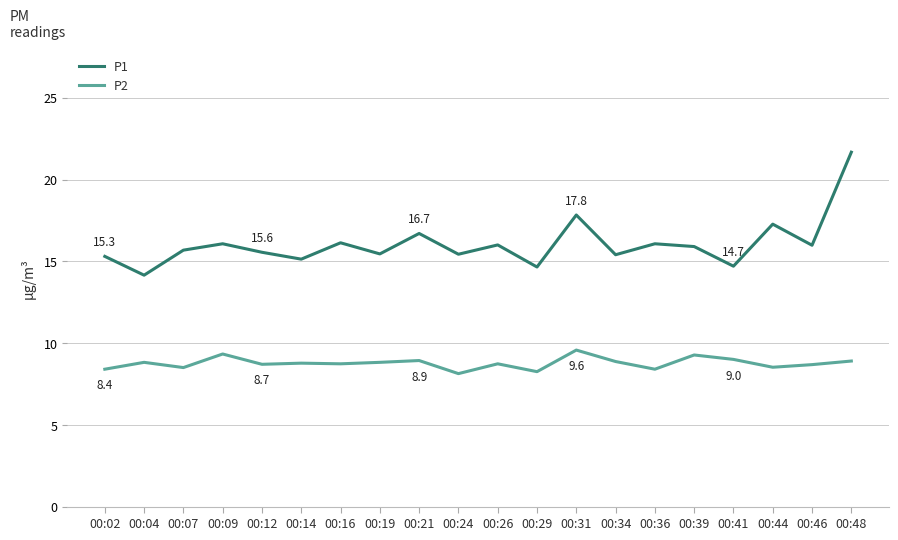

At which category does the chart reach its peak across all series?

00:48